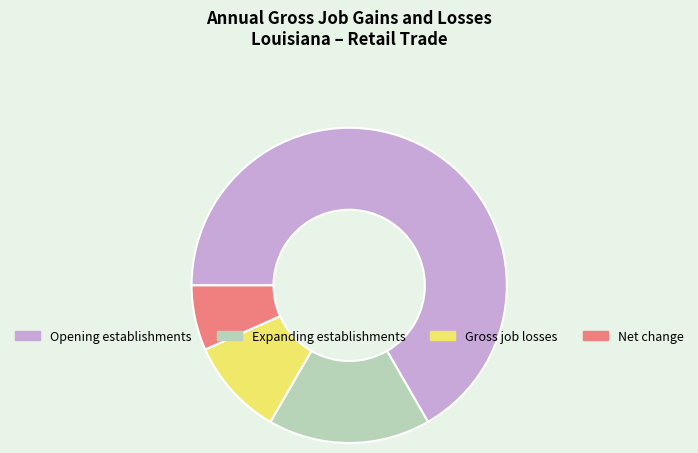

Which category has the smallest portion of the pie?

Net change